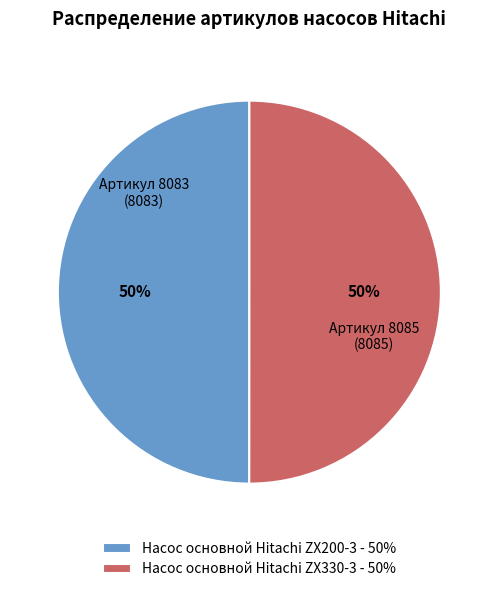

What percentage is the Насос основной Hitachi ZX200-3 - 50% slice, to the nearest percent?

50%